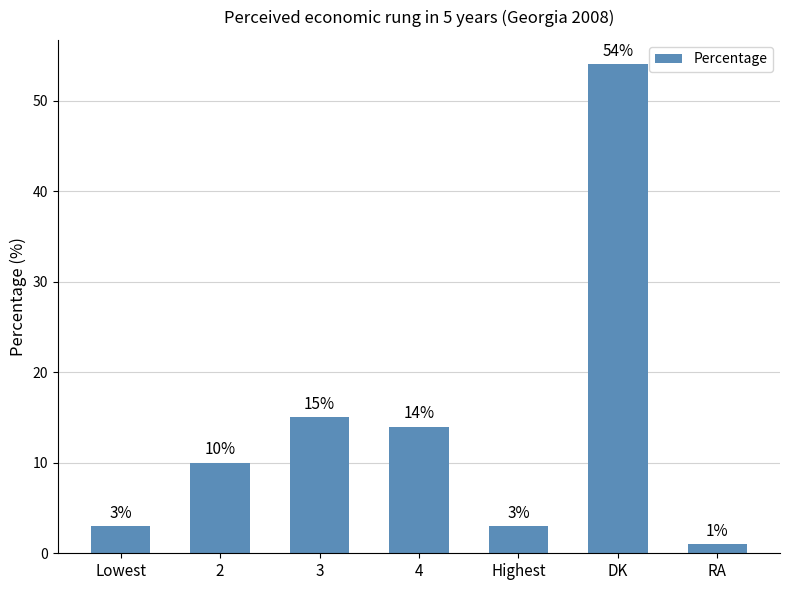

Which has a higher value, DK or 4?

DK